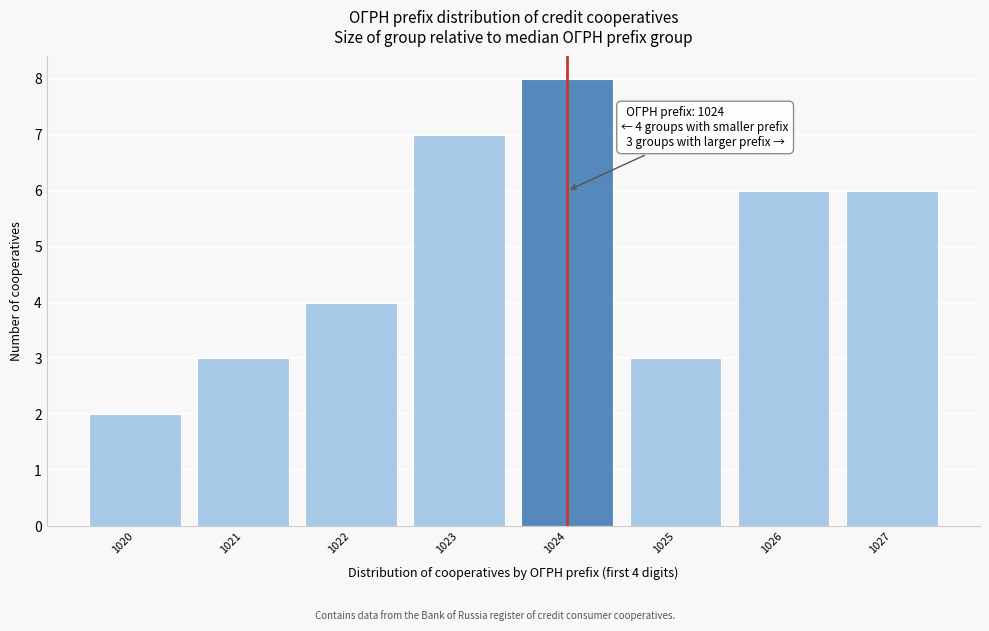

Reading left to right, list all the values displayed in this chart.

2	3	4	7	8	3	6	6